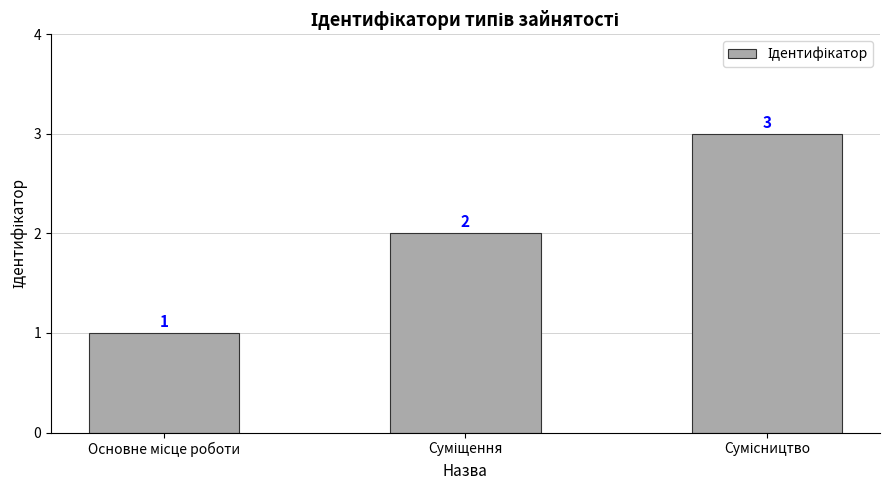

What is the maximum value shown in the chart?

3